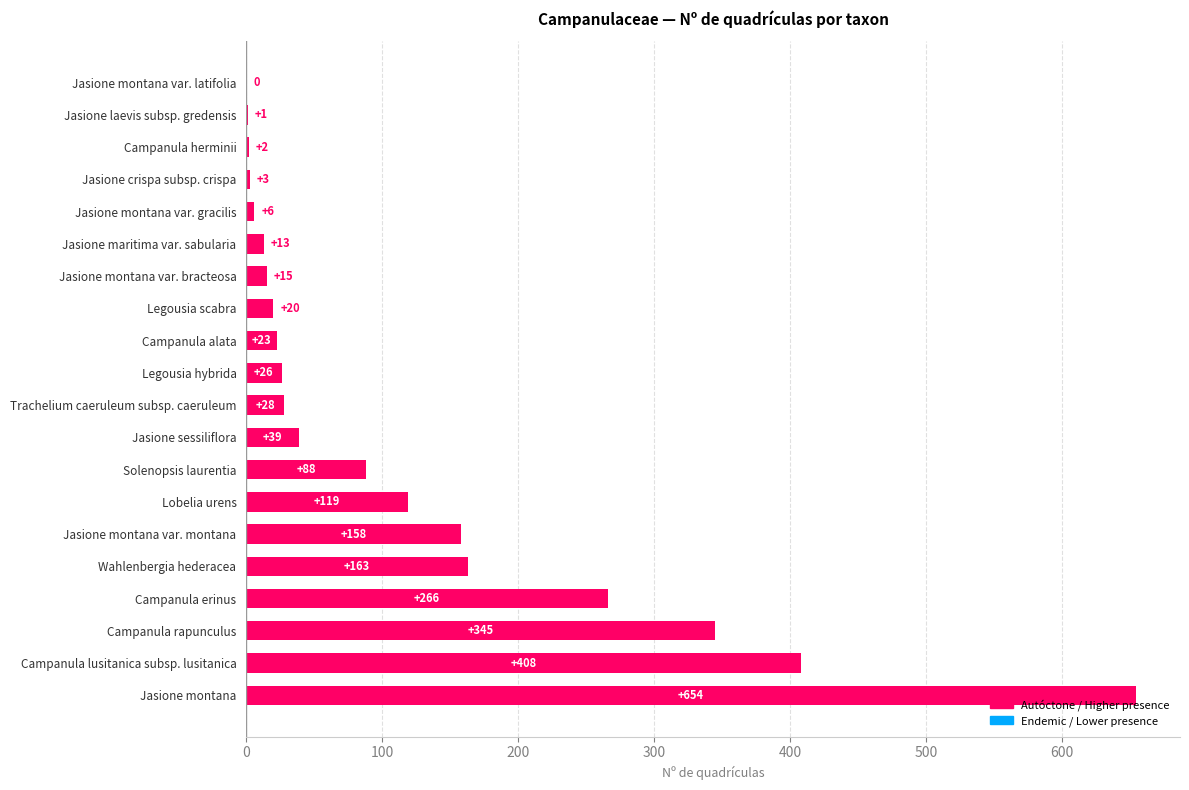

What is the sum of the values at Jasione montana var. gracilis and Trachelium caeruleum subsp. caeruleum?

34